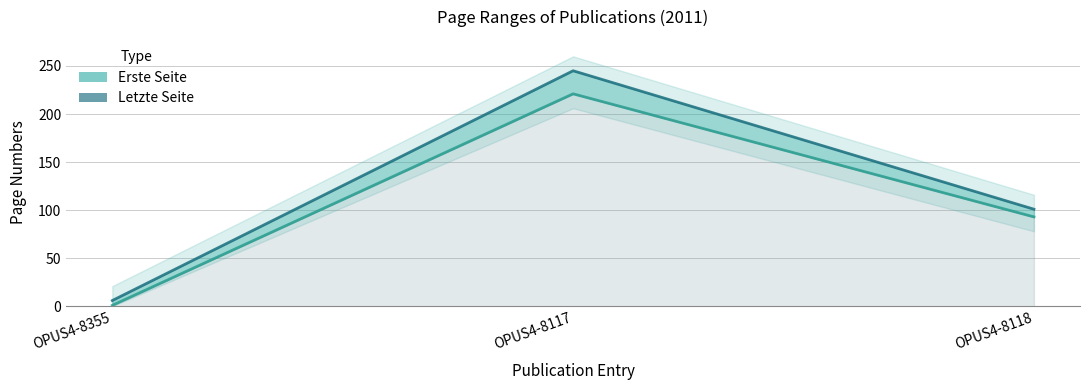

What is the average value of the Letzte Seite series?

117